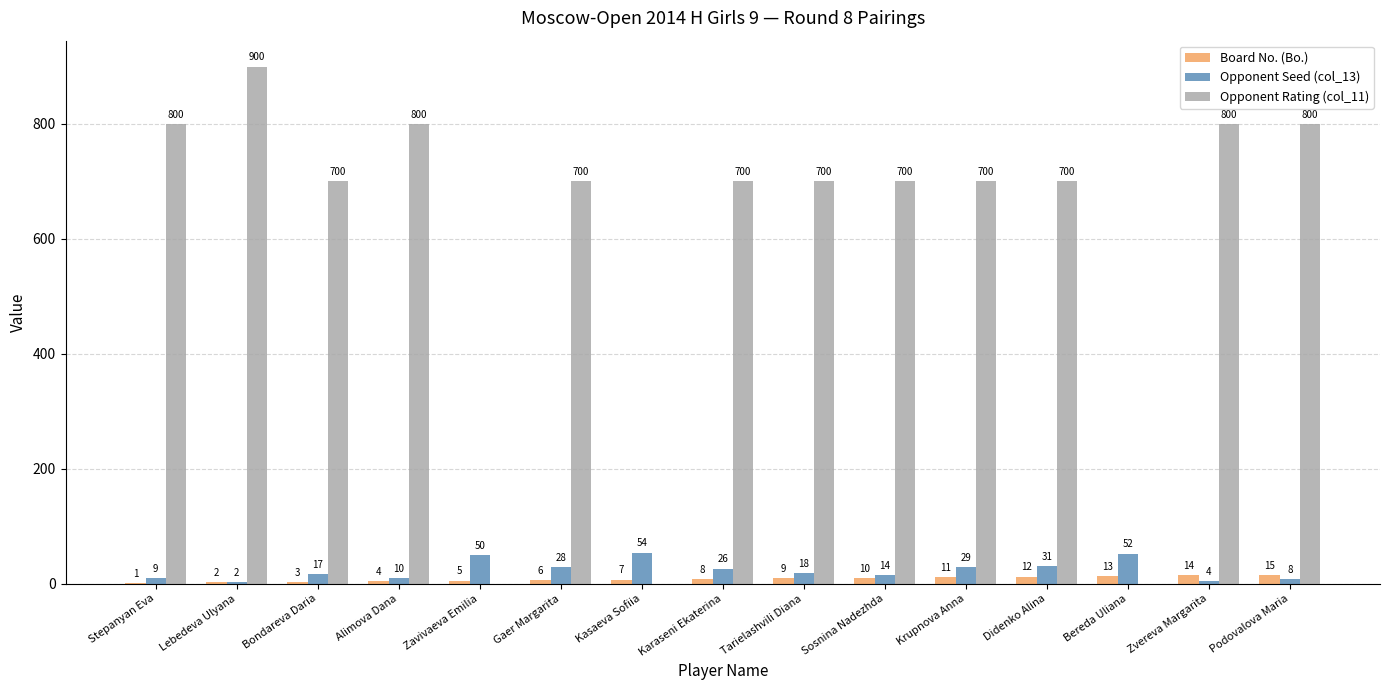

What value does the Opponent Seed (col_13) series have at Gaer Margarita?

28